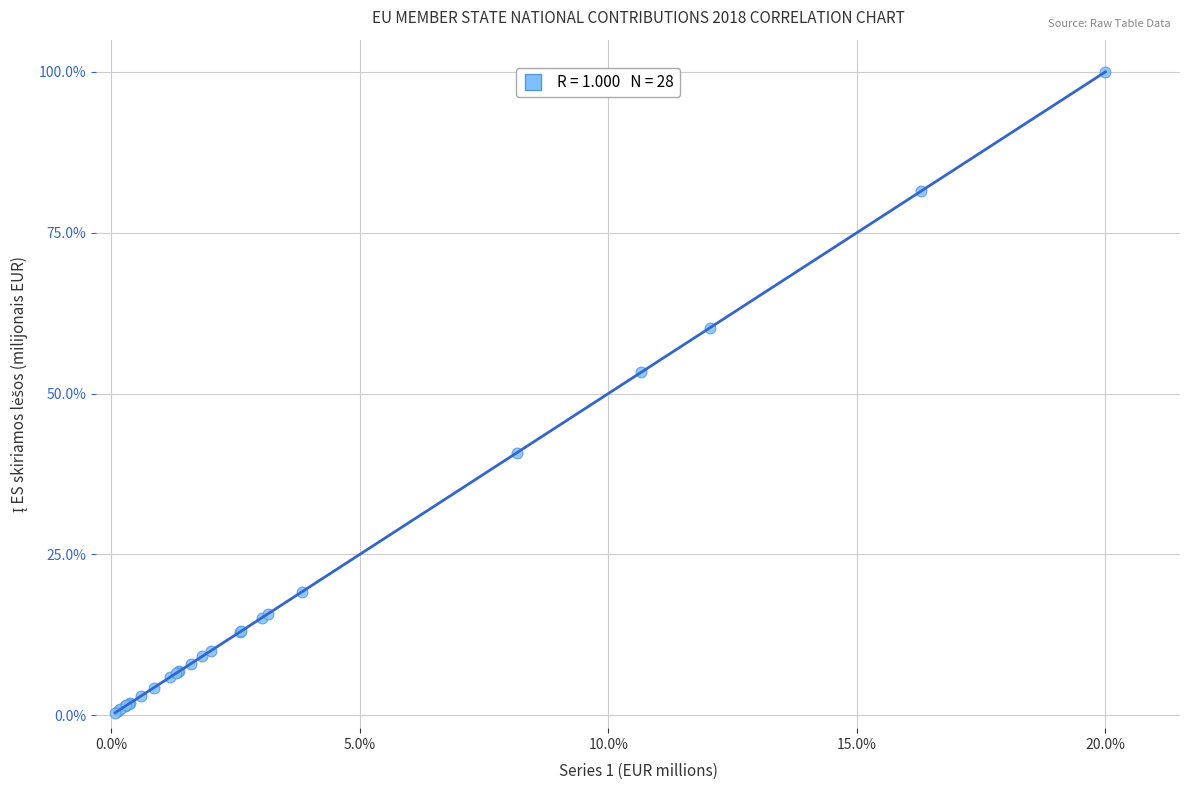

What Y value in the scatter plot is closest to 50?

53.3